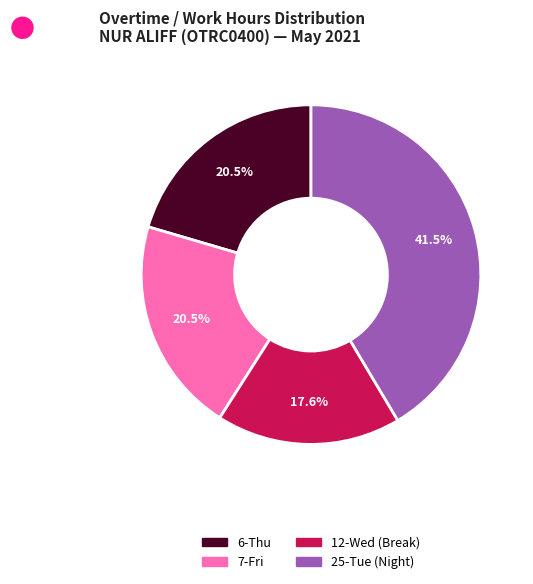

Which category has the smallest portion of the pie?

12-Wed (Break)